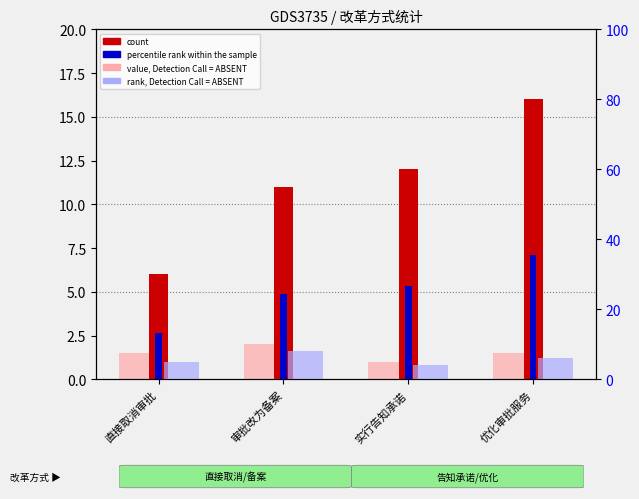

Reading left to right, transcribe all the data shown in this chart.

count: 直接取消审批=6.0	审批改为备案=11.0	实行告知承诺=12.0	优化审批服务=16.0
value, Detection Call = ABSENT: 直接取消审批=1.5	审批改为备案=2.0	实行告知承诺=1.0	优化审批服务=1.5
percentile rank within the sample: 直接取消审批=13.3	审批改为备案=24.4	实行告知承诺=26.7	优化审批服务=35.6
rank, Detection Call = ABSENT: 直接取消审批=5.0	审批改为备案=8.0	实行告知承诺=4.0	优化审批服务=6.0